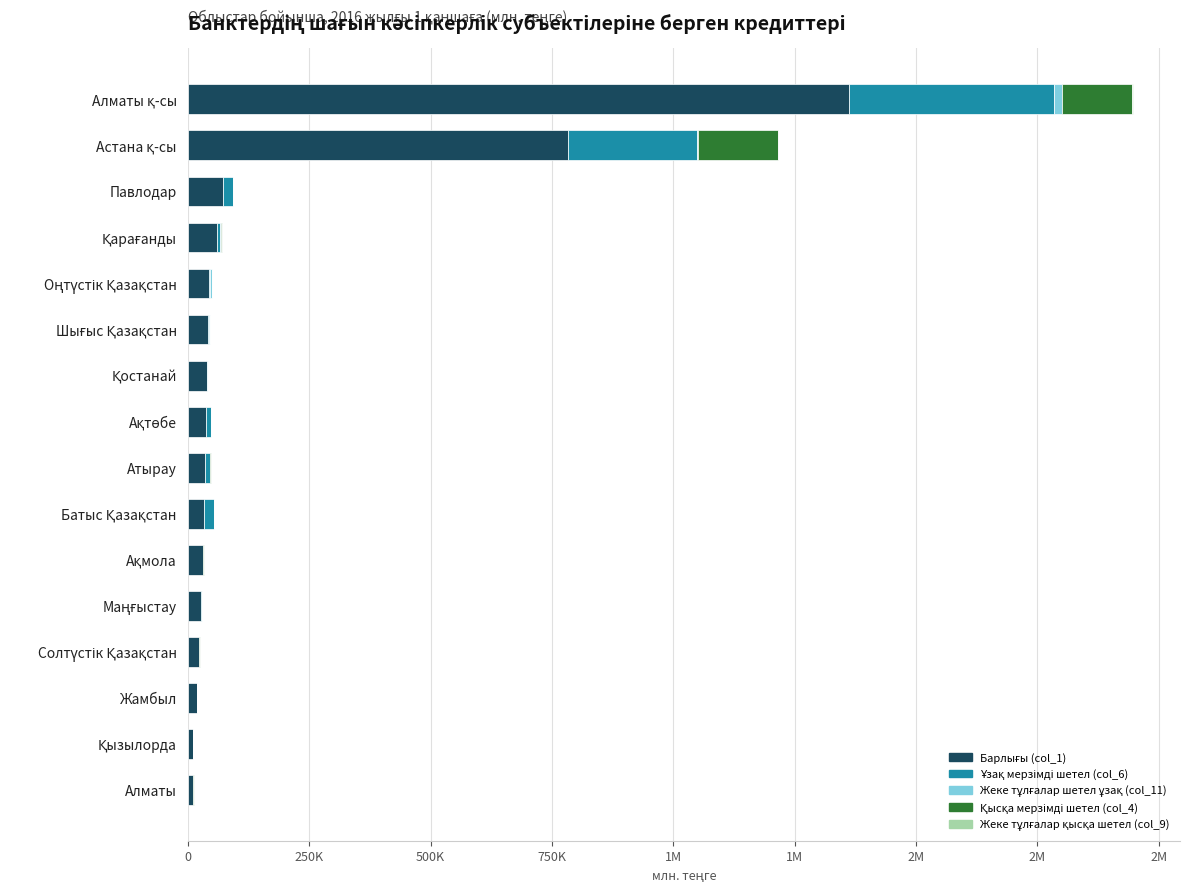

Reading left to right, transcribe all the data shown in this chart.

Барлығы (col_1): 10017.6	10730.9	17862.2	21957.2	26723.1	30785.7	33745.0	35902.2	37796.3	39532.2	40478.1	43973.9	58860.5	71924.3	782887.2	1362833.1
Ұзақ мерзімді шетел (col_6): 483.3	0.0	866.5	841.3	1952.6	353.4	19031.1	9286.5	9724.5	344.4	2561.2	2275.8	7429.0	19790.6	265234.4	421687.3
Жеке тұлғалар шетел ұзақ (col_11): 549.5	151.4	365.7	632.6	634.7	239.8	435.2	586.7	215.8	554.6	2589.7	3148.8	2159.7	597.7	2975.1	17110.3
Қысқа мерзімді шетел (col_4): 725.3	0.0	0.0	654.7	7.1	590.2	97.1	2437.0	70.8	86.1	175.1	741.2	775.0	951.8	164137.0	143762.8
Жеке тұлғалар қысқа шетел (col_9): 0.0	0.0	11.3	37.6	0.0	2.5	6.8	23.3	0.0	48.8	36.3	244.8	25.2	0.0	13.0	1049.0